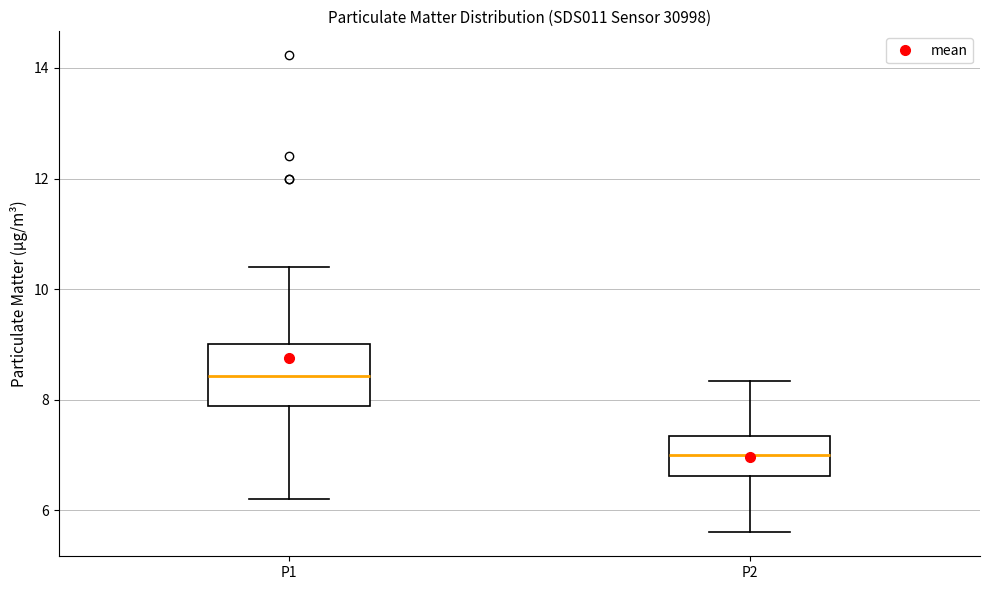

Which box's median line is the lowest?

P2